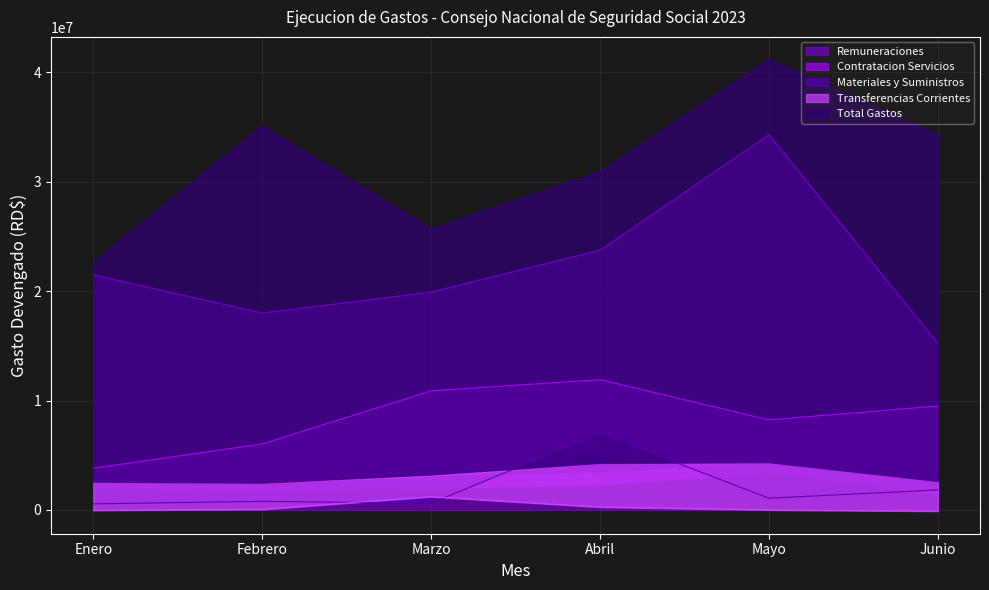

In Remuneraciones, how many points are higher than both neighbors (excluding endpoints)?

1